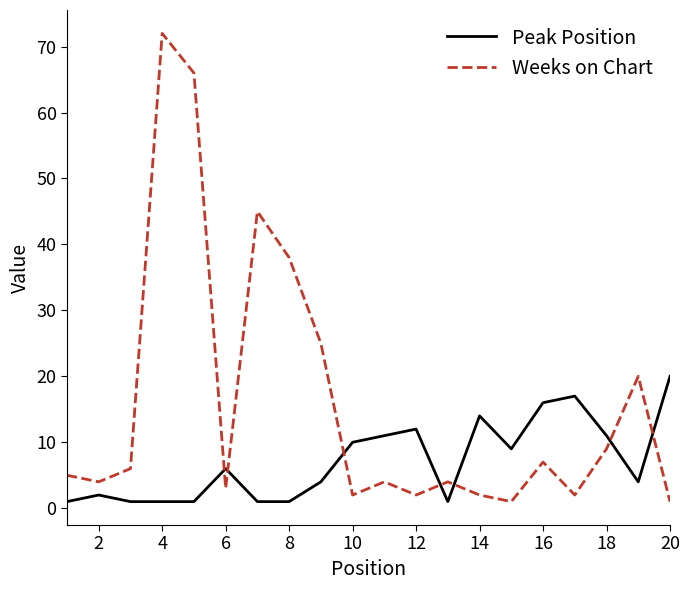

How many intersections are there between Peak Position and Weeks on Chart?

7